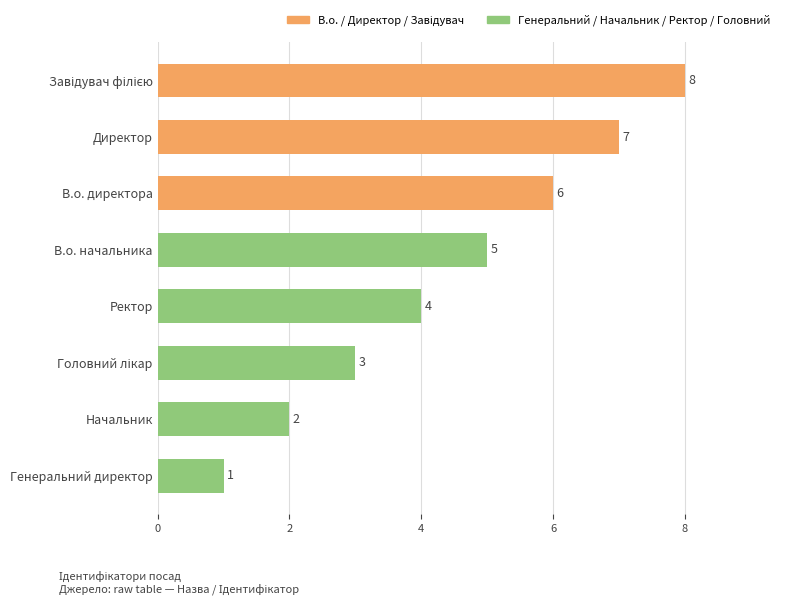

True or false: the data shows 7 at В.о. начальника.

False